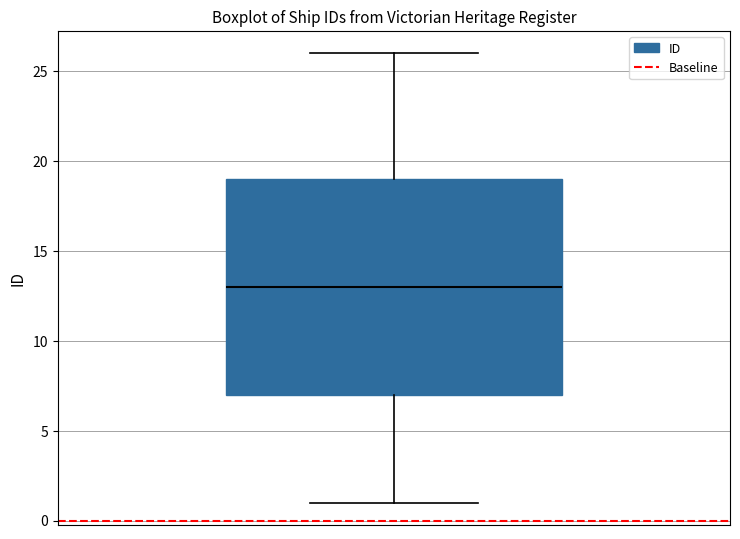

Where does the median line of the box sit on the y-axis? The values are not printed on the chart, so give them approximately, as read against the axis.

13